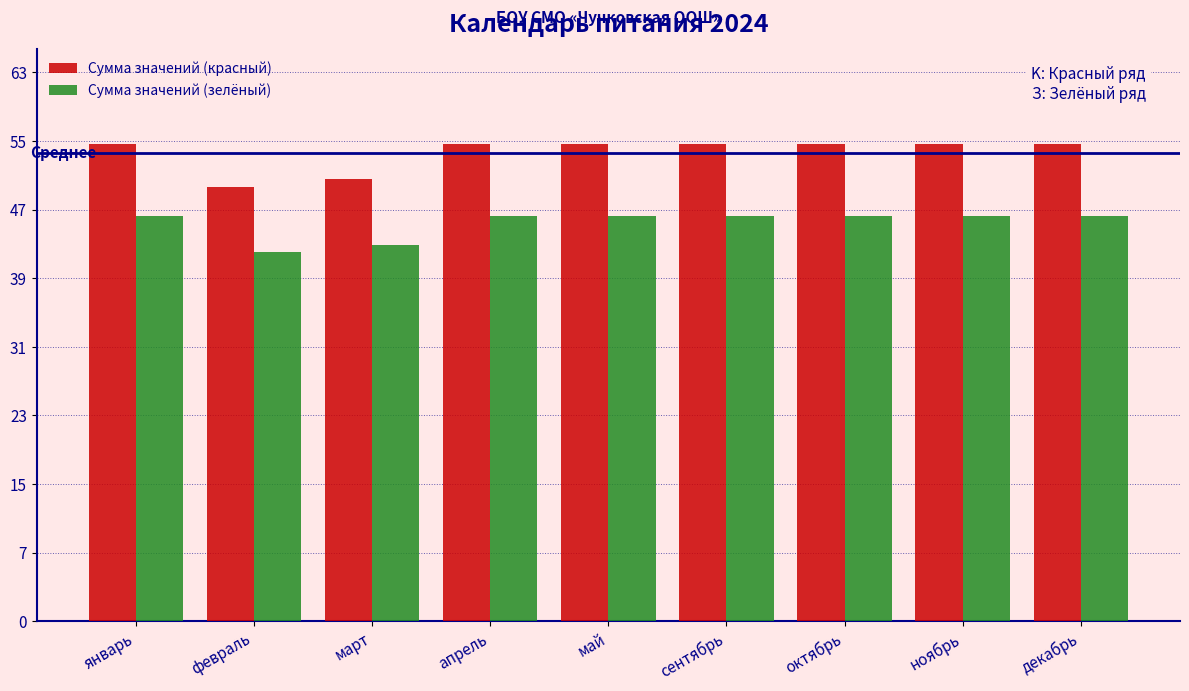

The value of Сумма значений (зелёный) at май is 46.8. True or false?

True